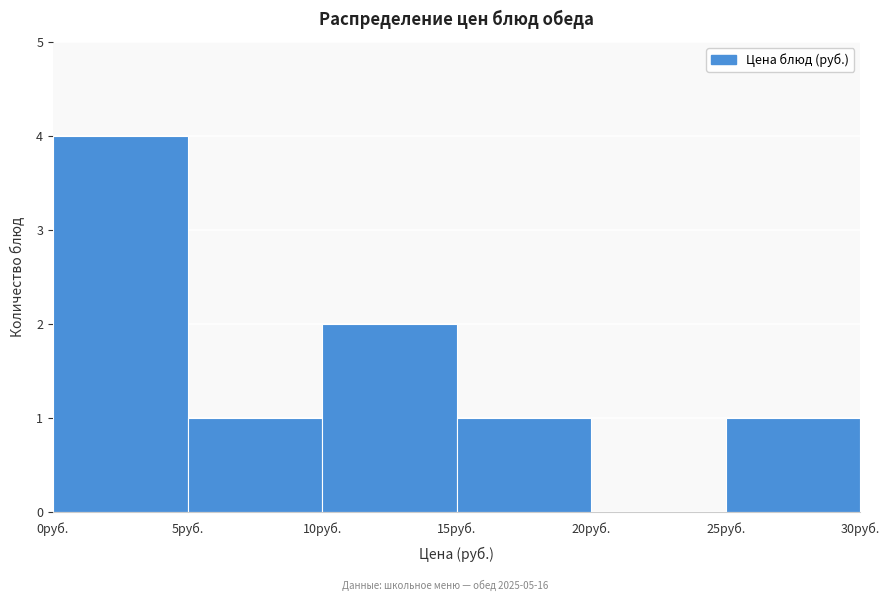

Which range on the x-axis has the tallest bar?

0 to 5